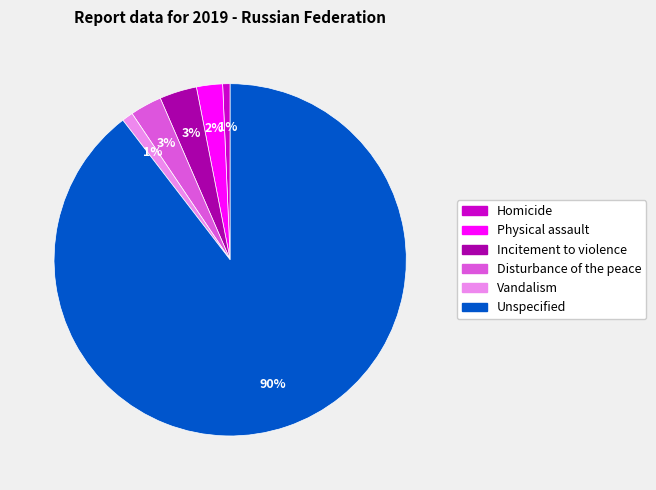

Which has a higher value, Unspecified or Disturbance of the peace?

Unspecified